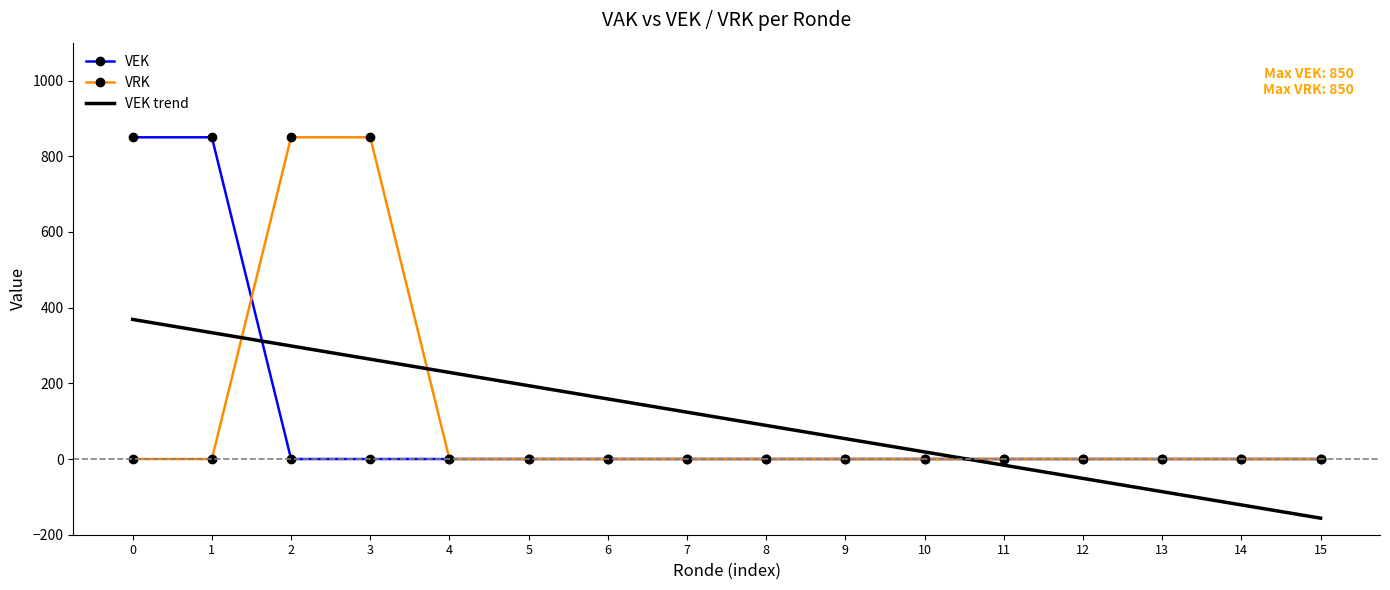

The value of VEK trend at 1 is 333.8. True or false?

True